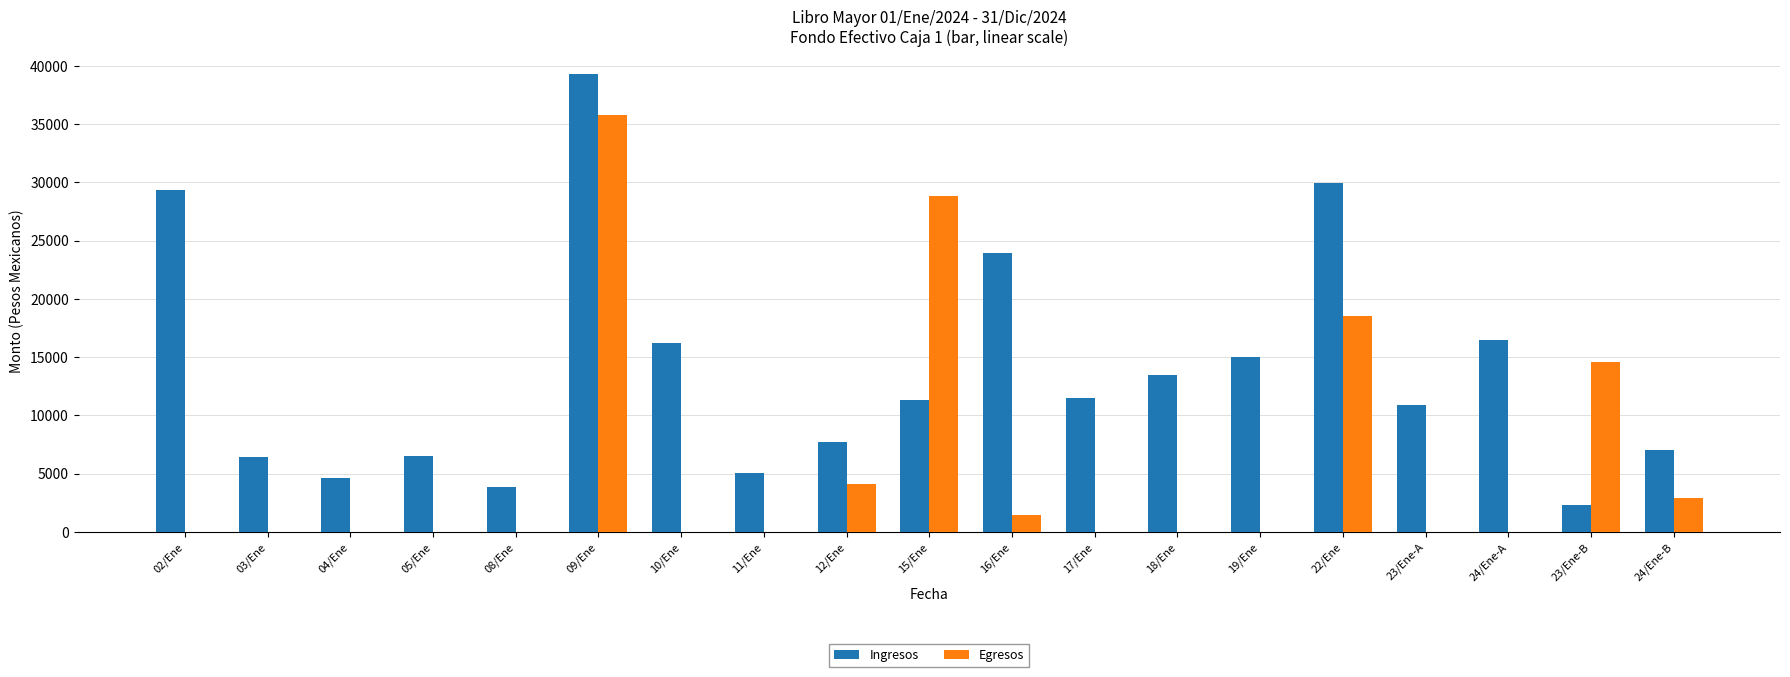

Are the bars horizontal?

No